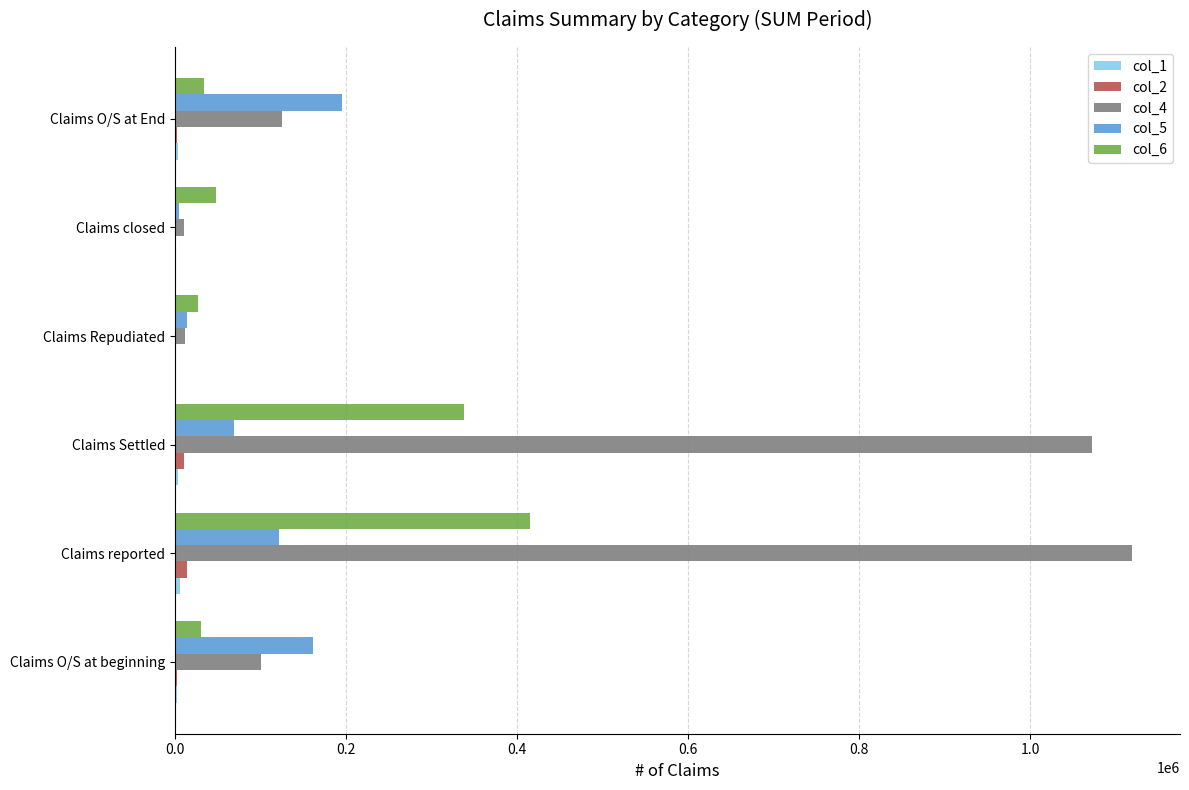

At which label does col_4 reach its peak?

Claims reported